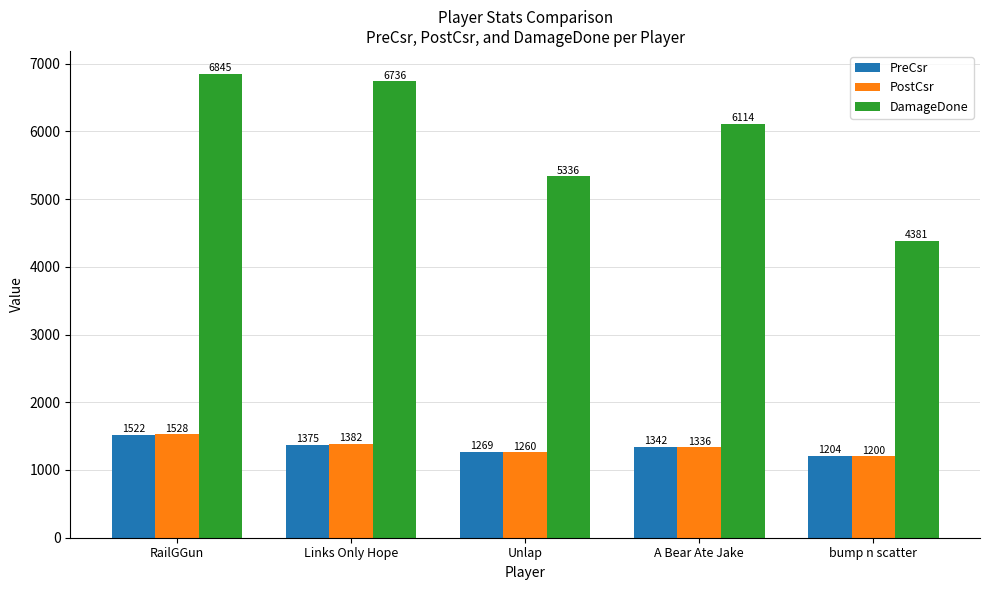

What are all the series names shown in the legend?

PreCsr, PostCsr, DamageDone